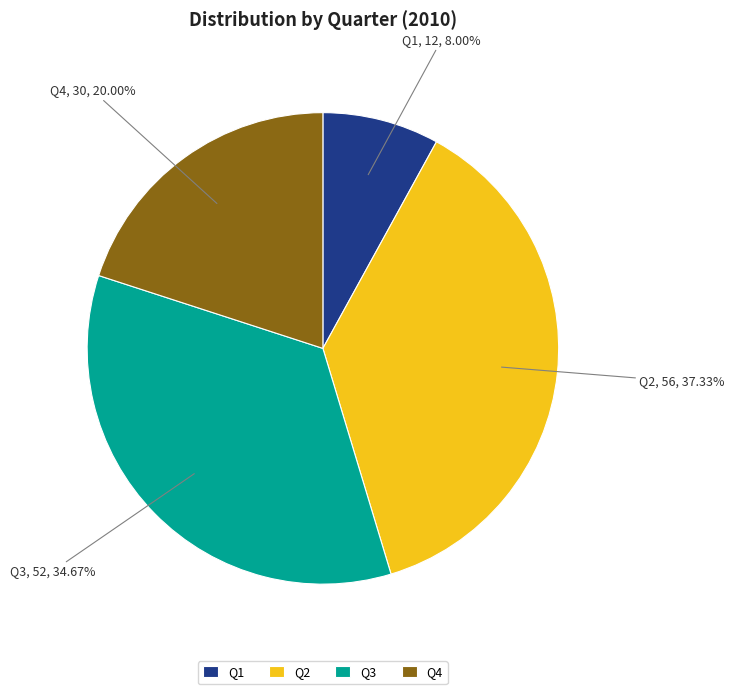

Which has a higher value, Q2 or Q4?

Q2